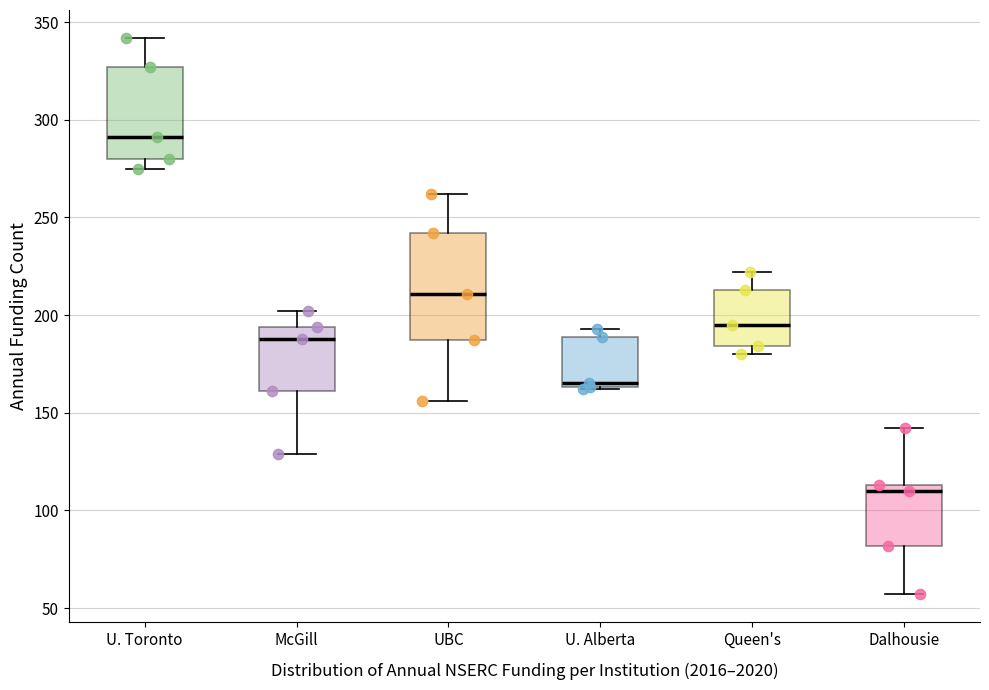

Which box is the tallest, from its lower edge to its upper edge?

UBC